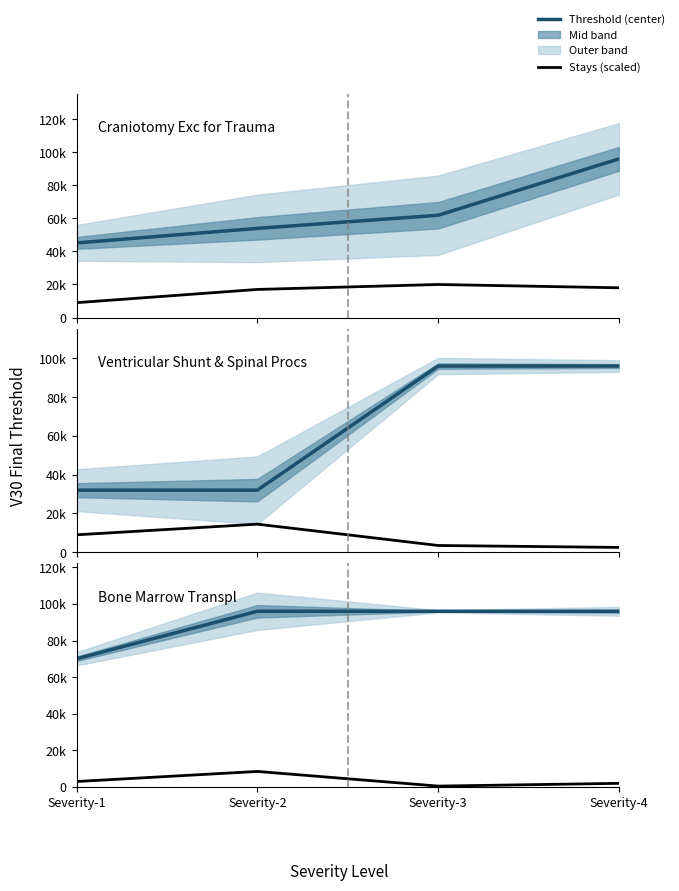

The value of Bone Marrow Transpl stays at Severity-1 is 3000. True or false?

True